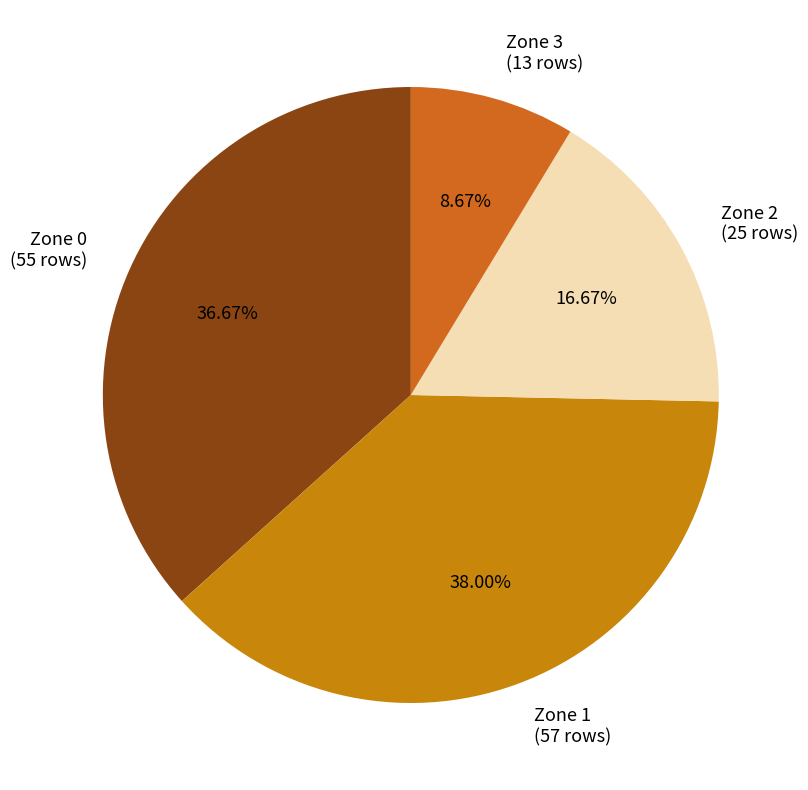

Which slice is the largest?

Zone 1